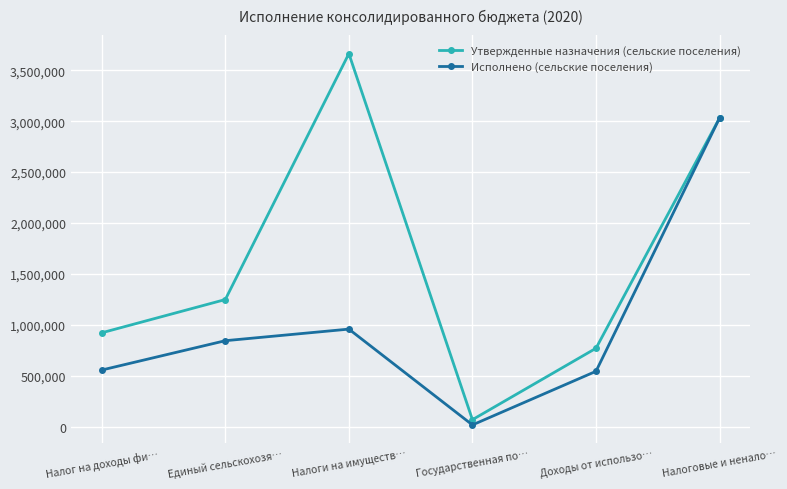

At which label is Исполнено (сельские поселения) closest to 1523411?

Налоги на имуществ…